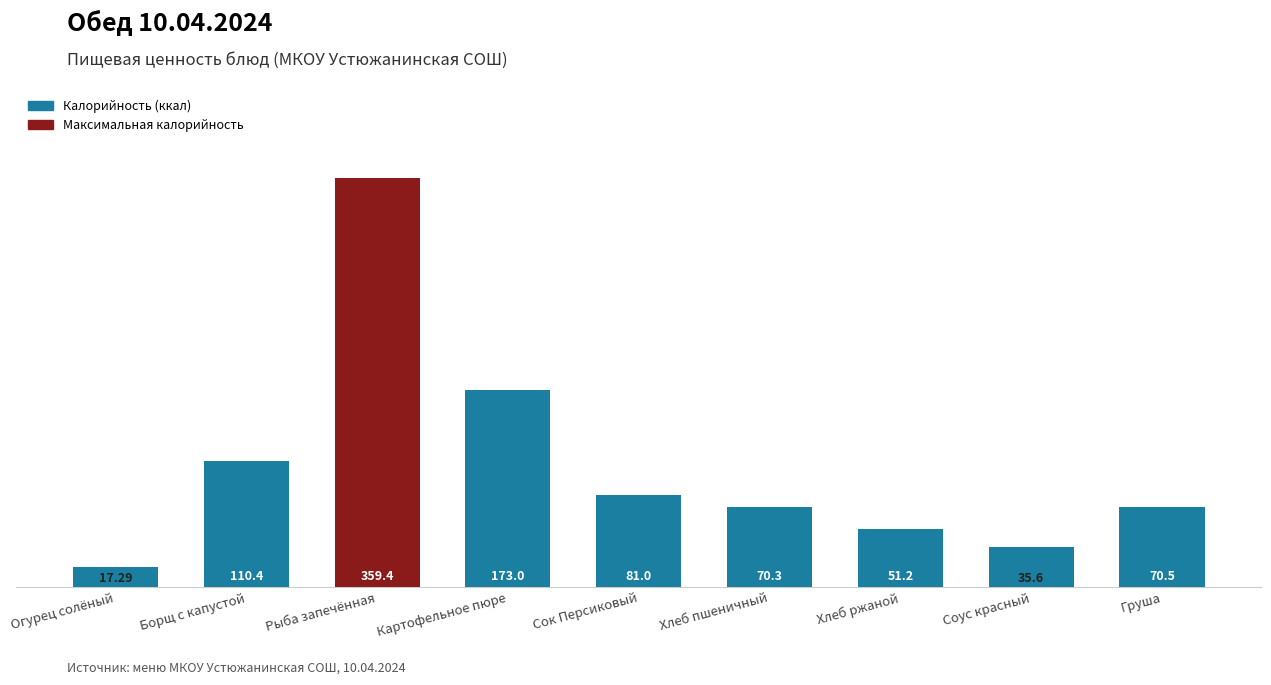

What is the sum of all values?

968.7